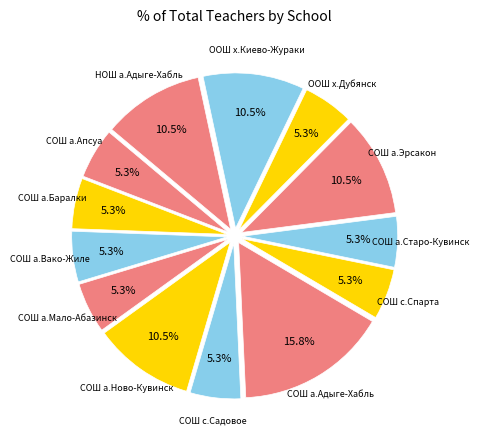

Which slice is the largest?

СОШ а.Адыге-Хабль